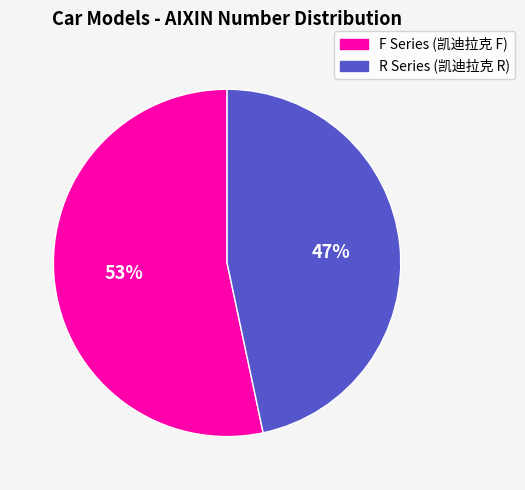

Is there a majority slice in this chart?

Yes